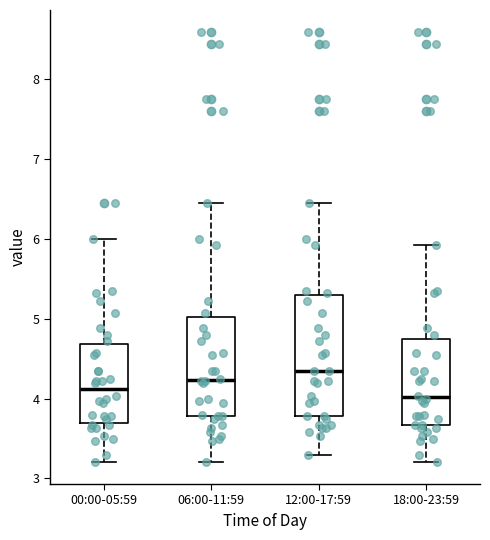

Reading left to right, transcribe this box plot: for each box, give where its median line is, the range the box spans, and where its two whiskers end, as read against the y-axis. The values are not printed on the chart, so give them approximately, as read against the axis.

00:00-05:59: median 4.1, box 3.7 to 4.7, whiskers 3.2 to 6.0
06:00-11:59: median 4.2, box 3.8 to 5.0, whiskers 3.2 to 6.5
12:00-17:59: median 4.4, box 3.8 to 5.3, whiskers 3.3 to 6.5
18:00-23:59: median 4.0, box 3.7 to 4.7, whiskers 3.2 to 5.9